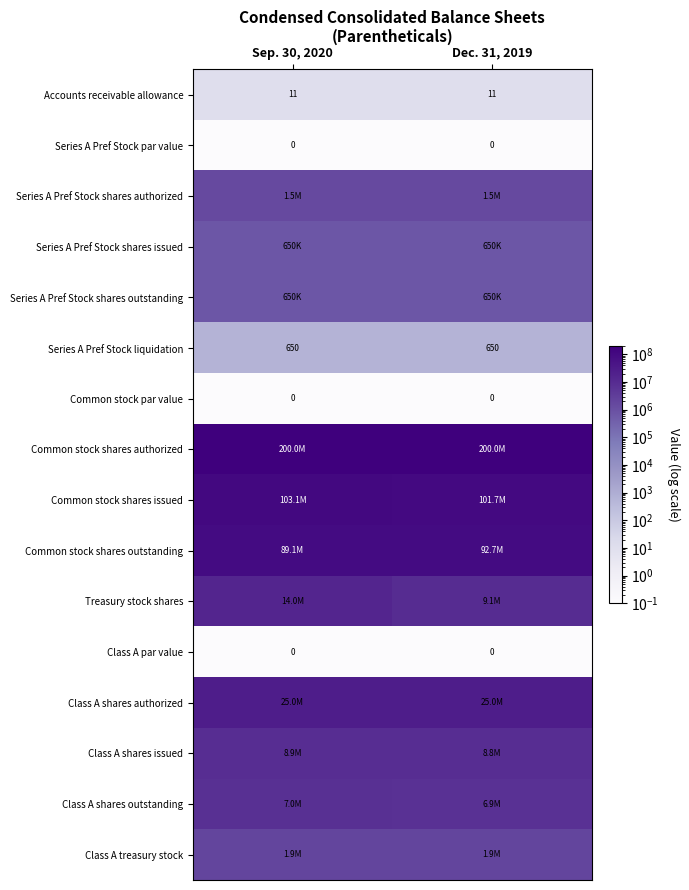

What is the total value across all series at Sep. 30, 2020?

451873919.3